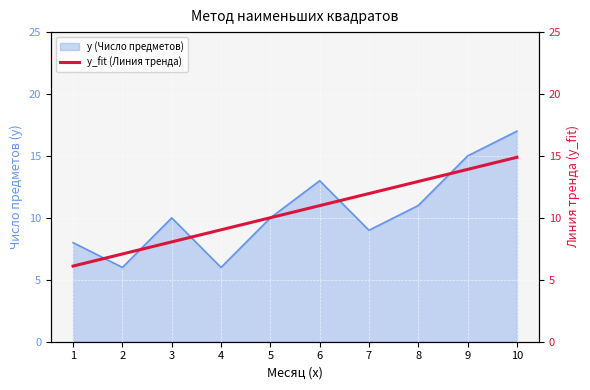

The value at 6 is 2.9. True or false?

False